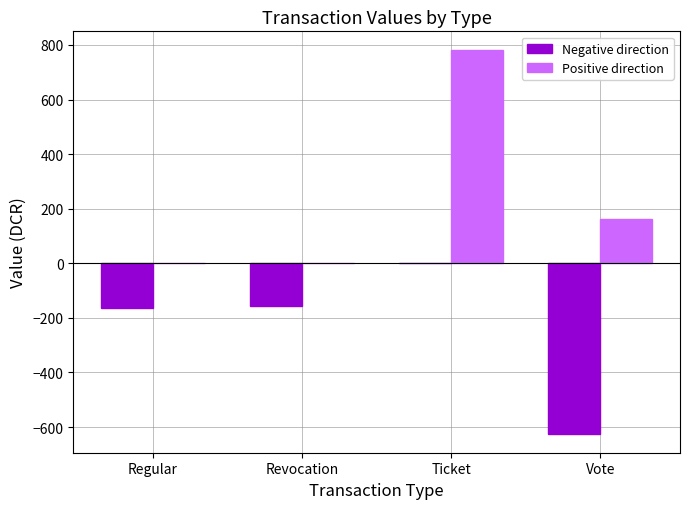

Reading left to right, transcribe all the data shown in this chart.

Negative direction: Regular=-162.4	Revocation=-155.9	Ticket=0.0	Vote=-623.7
Positive direction: Regular=0.0	Revocation=0.0	Ticket=779.6	Vote=162.4